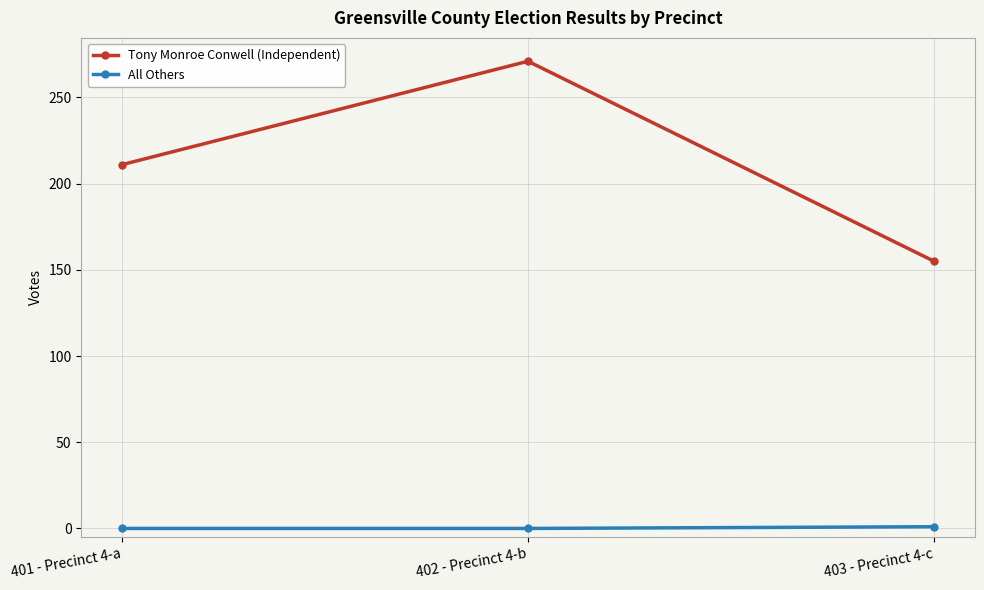

What is the minimum value for Tony Monroe Conwell (Independent)?

155